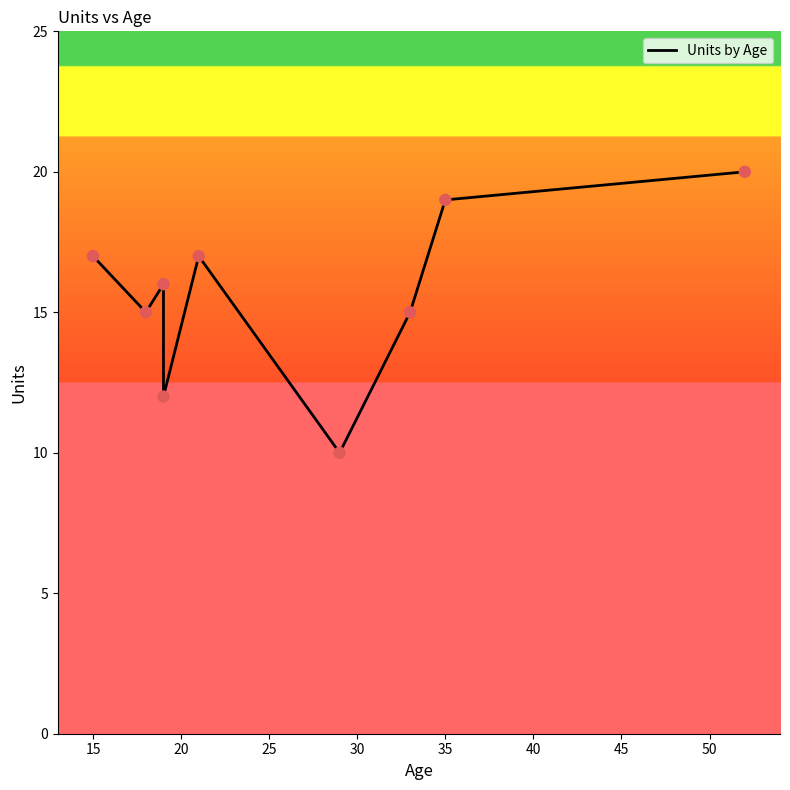

Between 15 and 35, which is larger?

35